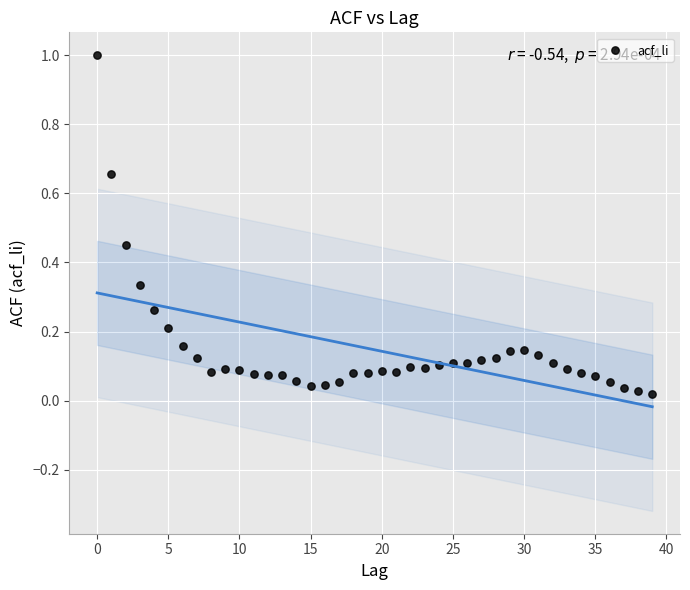

What is the range of Y values (max minus min)?

1.0